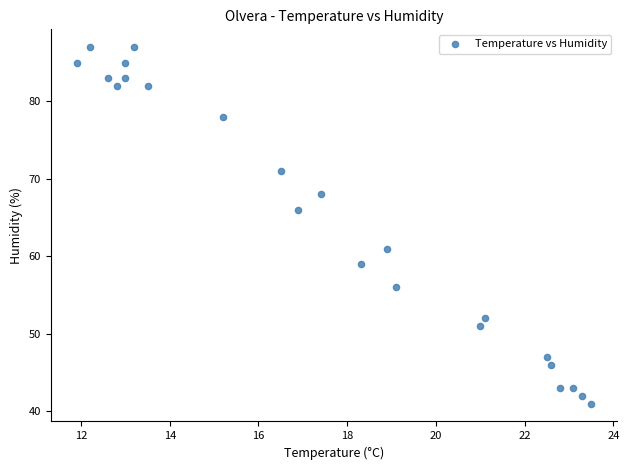

What Y value in the scatter plot is closest to 64?

66